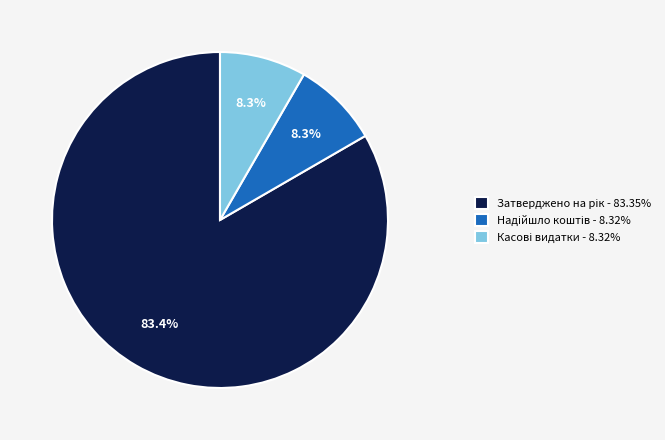

Does any single category account for the majority?

Yes